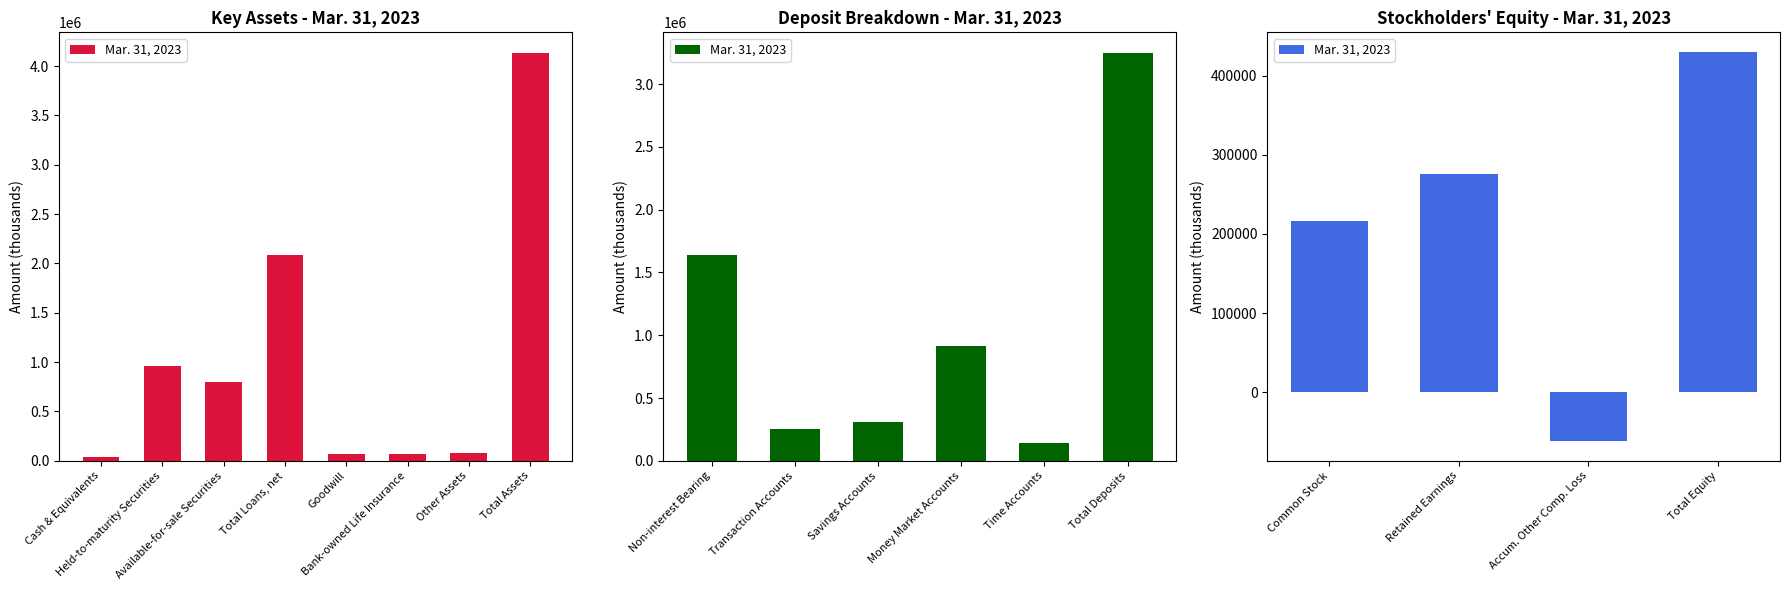

How many values are below zero?

1